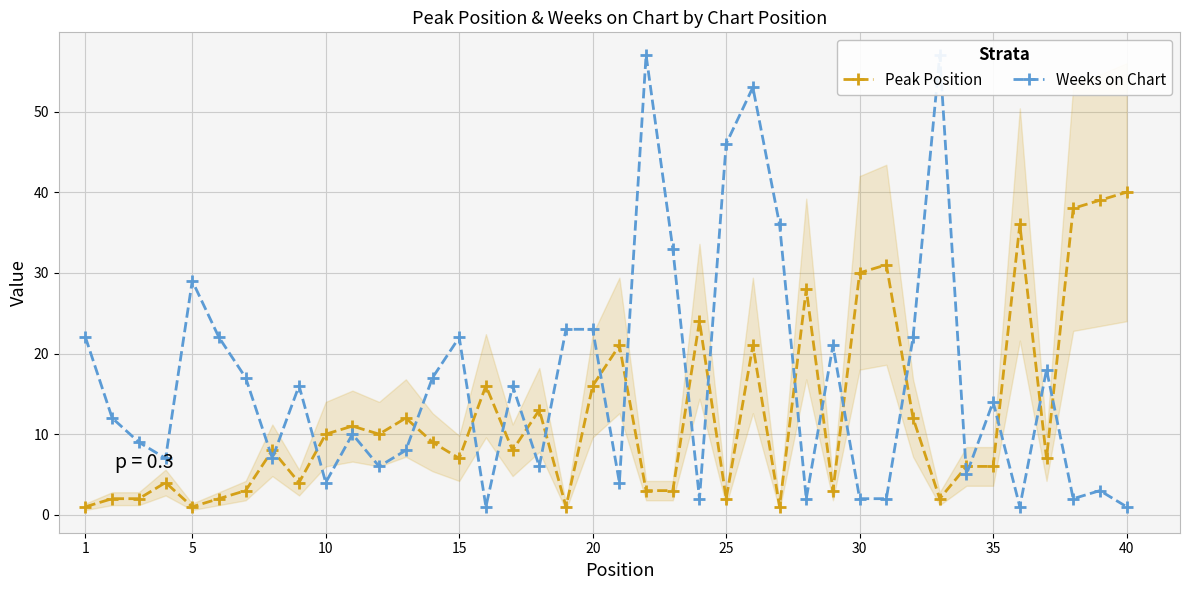

Rank the series by their average value, from highest to lowest.

Weeks on Chart, Peak Position